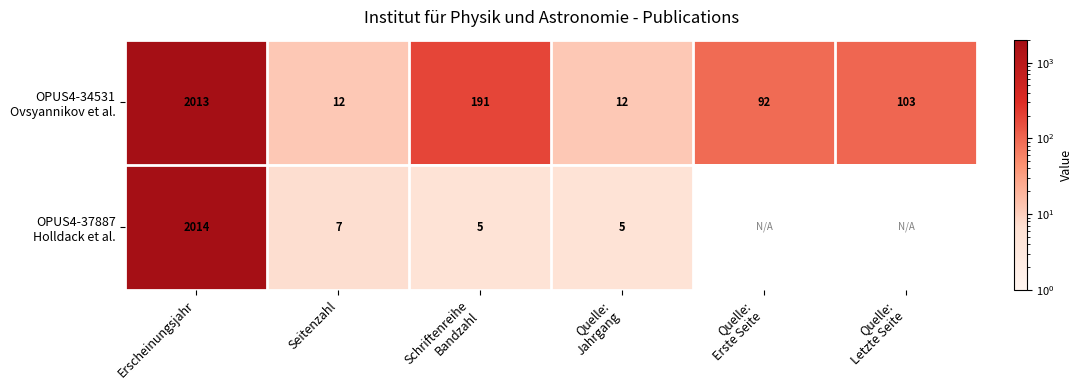

How many values in the OPUS4-34531 Ovsyannikov et al. series exceed 103?

2